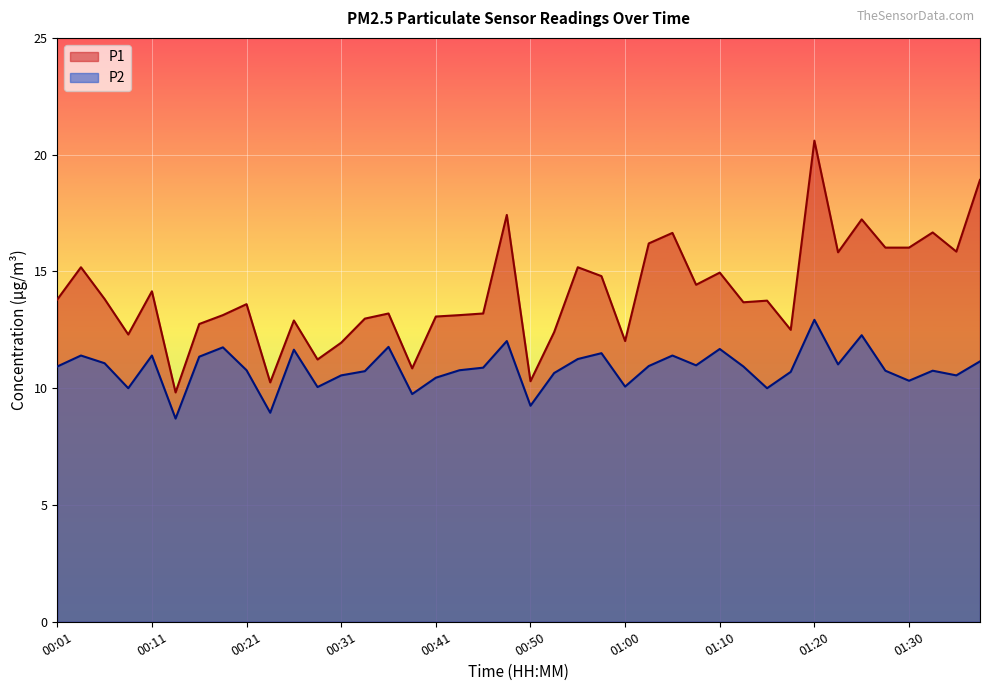

At which label does P2 reach its peak?

01:20